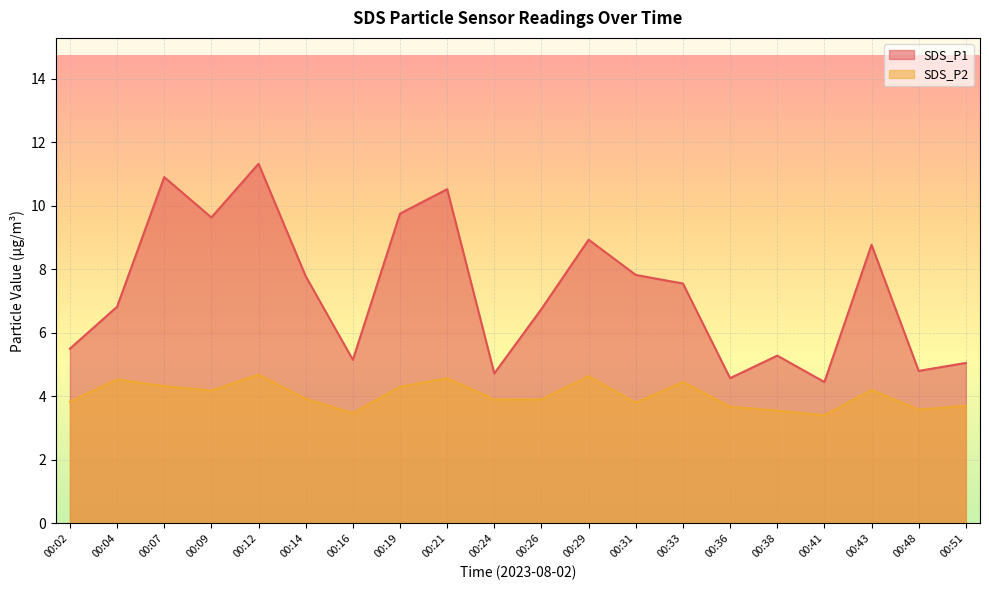

Does the chart display data point markers on the line(s)?

No